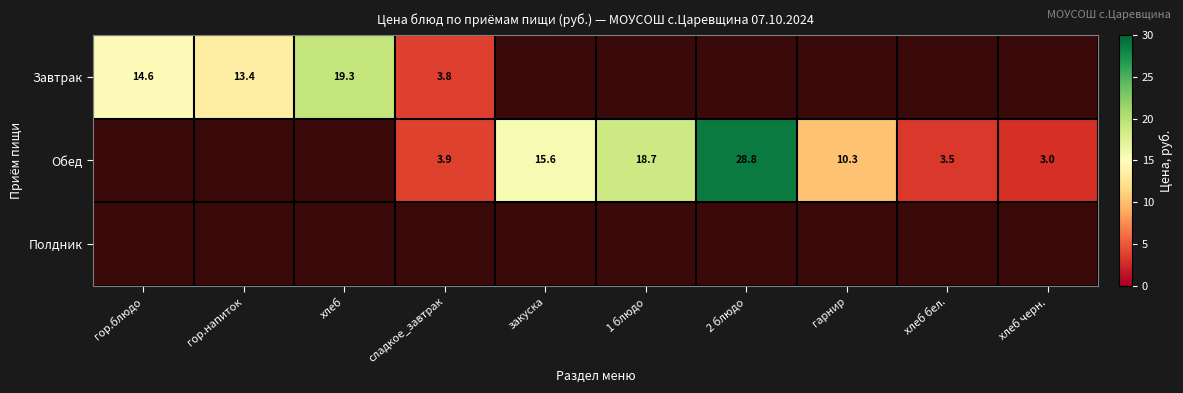

Which category has the lowest value across all series?

хлеб черн.